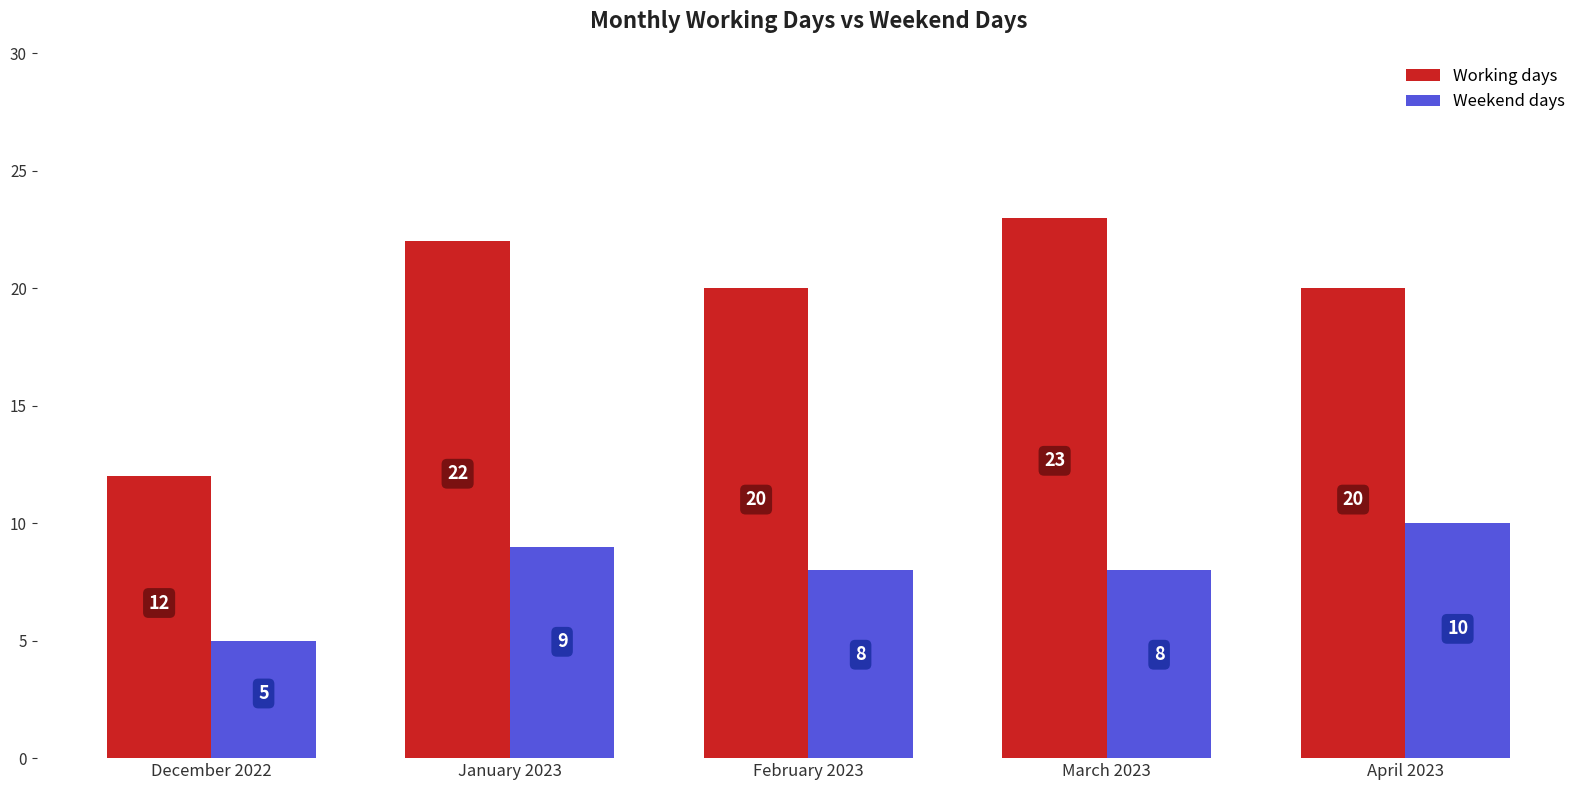

Is it true that Weekend days equals 10 at April 2023?

True